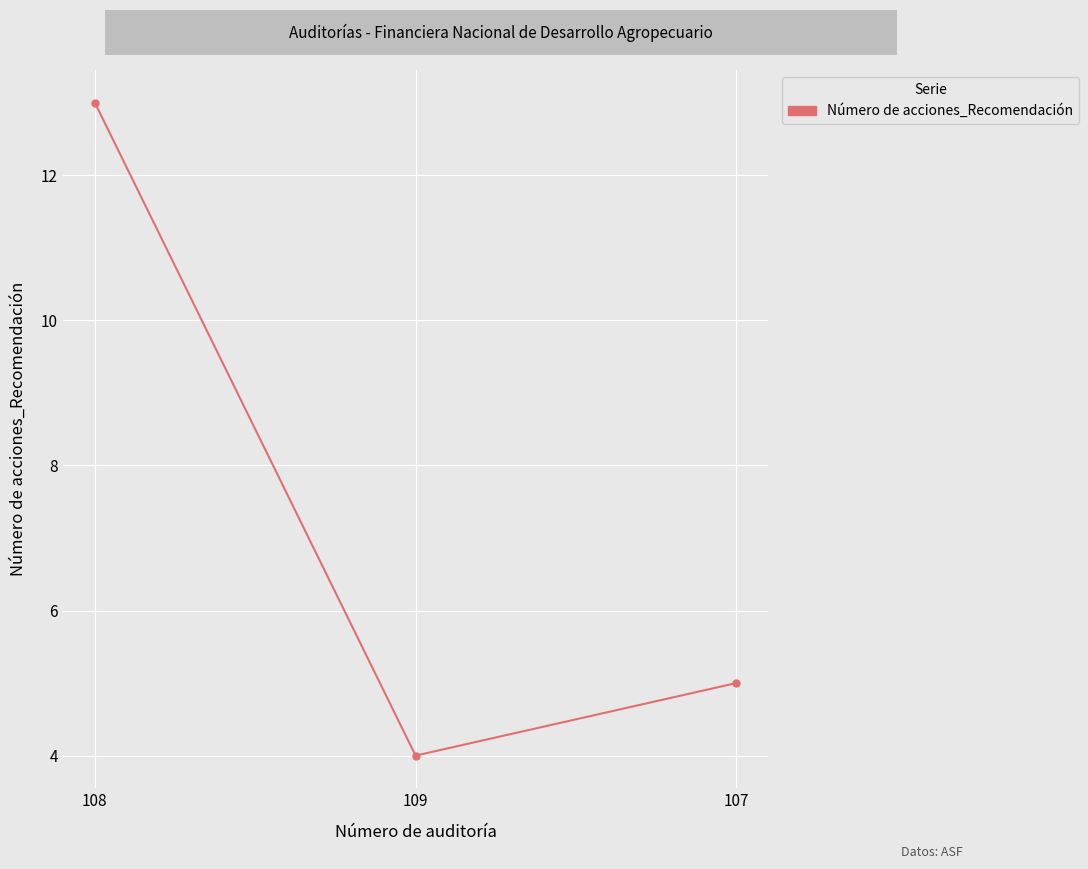

Reading left to right, extract all data points from this chart.

108=13	109=4	107=5